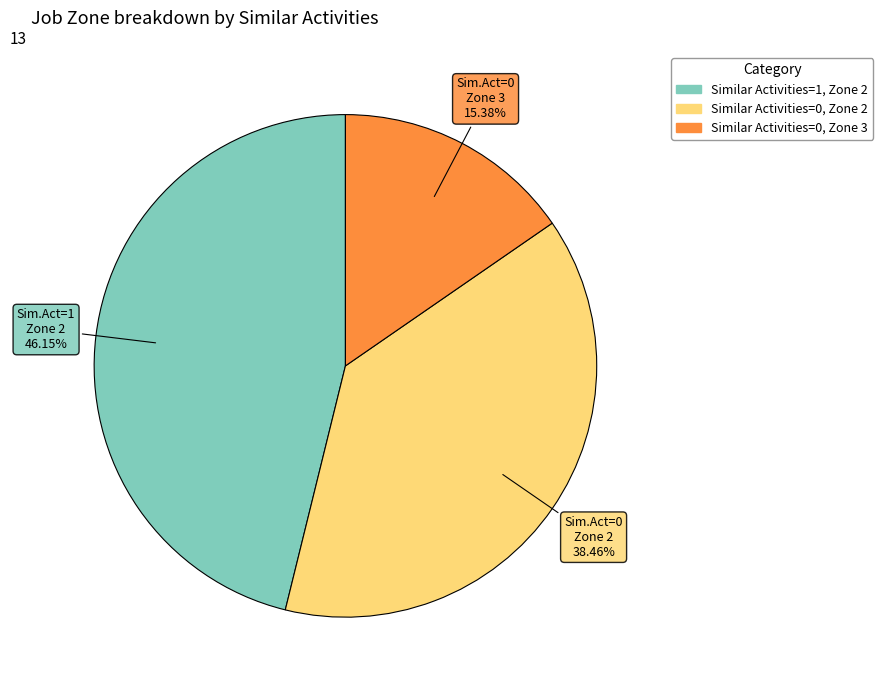

Is there a majority slice in this chart?

No